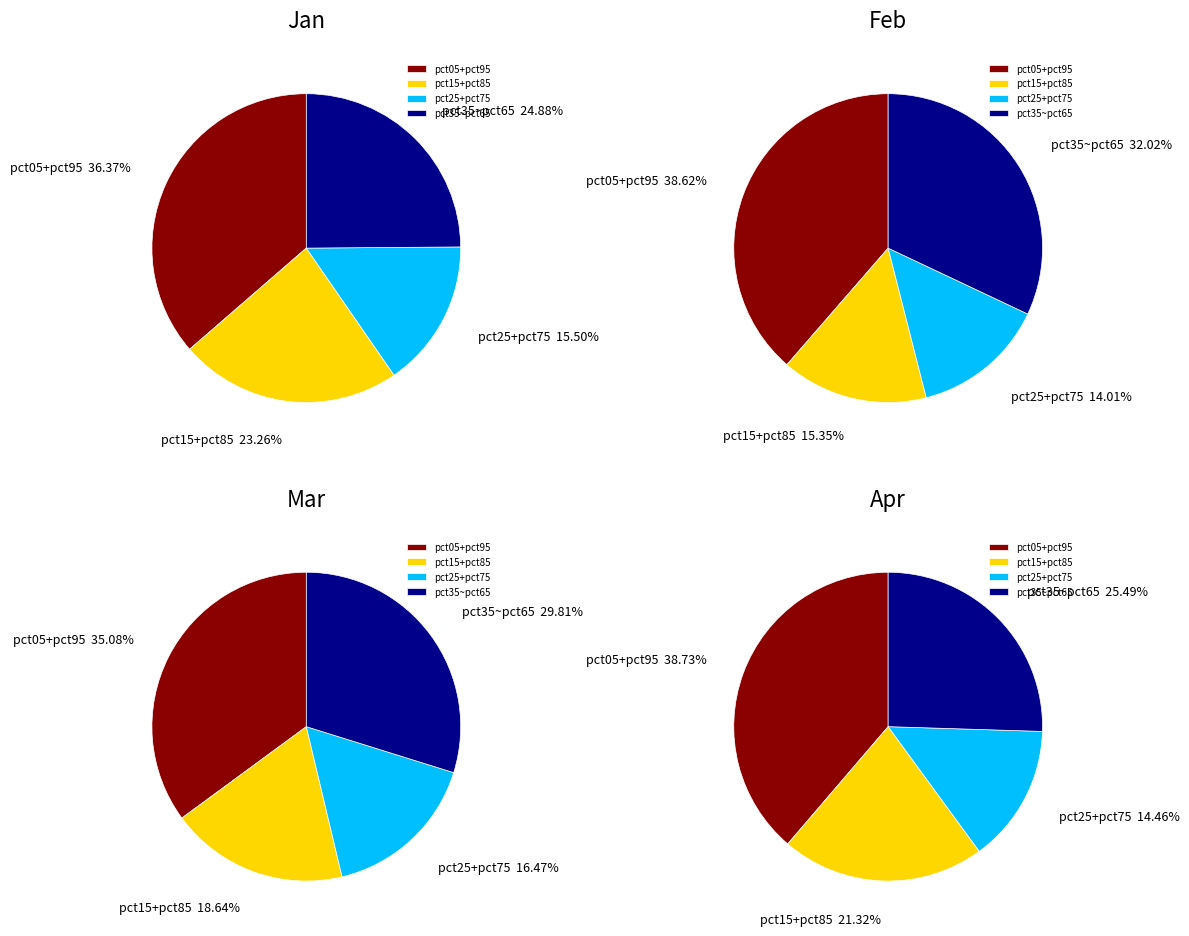

Does mar_values account for over 50% of the chart?

No